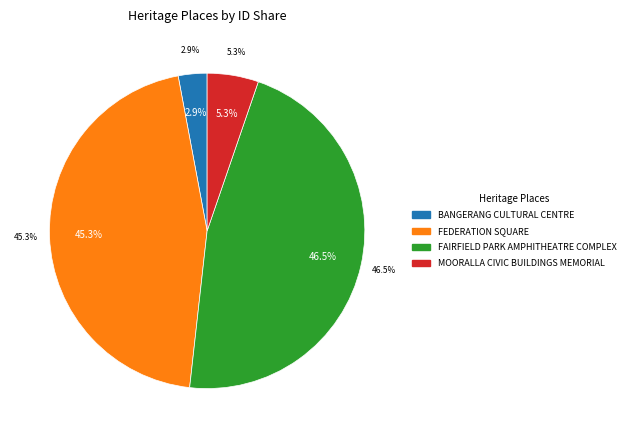

Which category has the biggest portion of the pie?

FAIRFIELD PARK AMPHITHEATRE COMPLEX